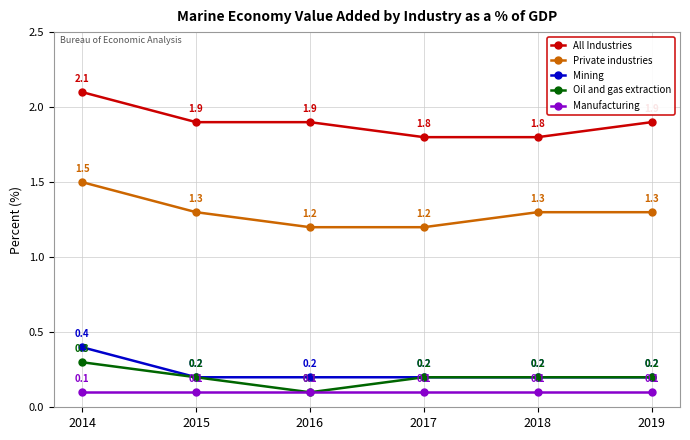

True or false: Mining and Manufacturing cross at least once.

False